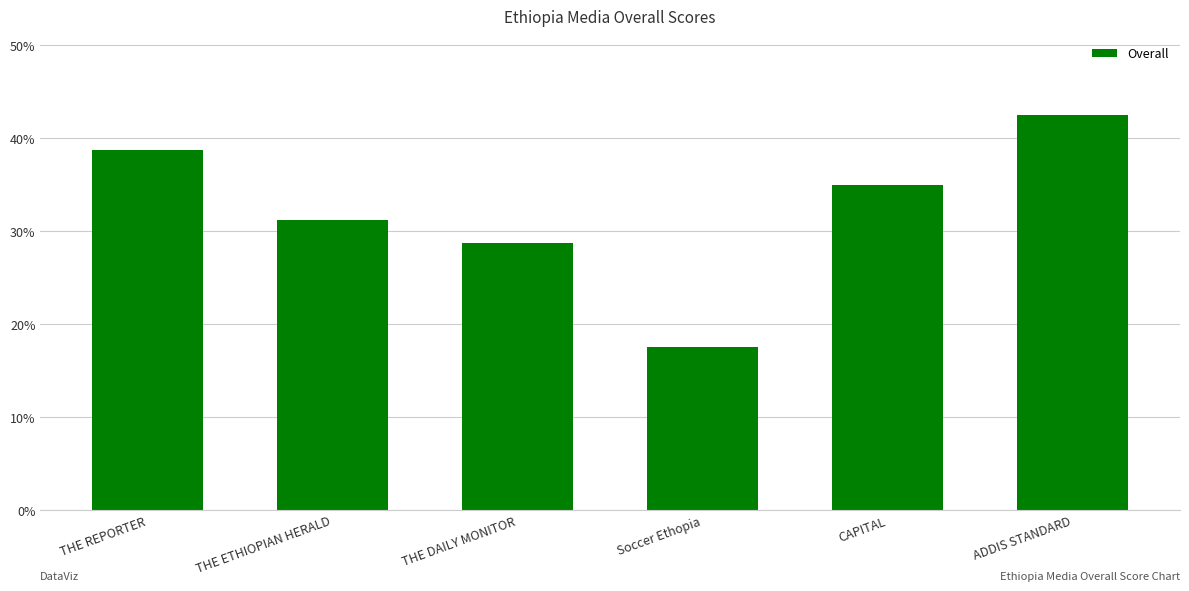

List the labels in order of value, largest first.

ADDIS STANDARD, THE REPORTER, CAPITAL, THE ETHIOPIAN HERALD, THE DAILY MONITOR, Soccer Ethopia